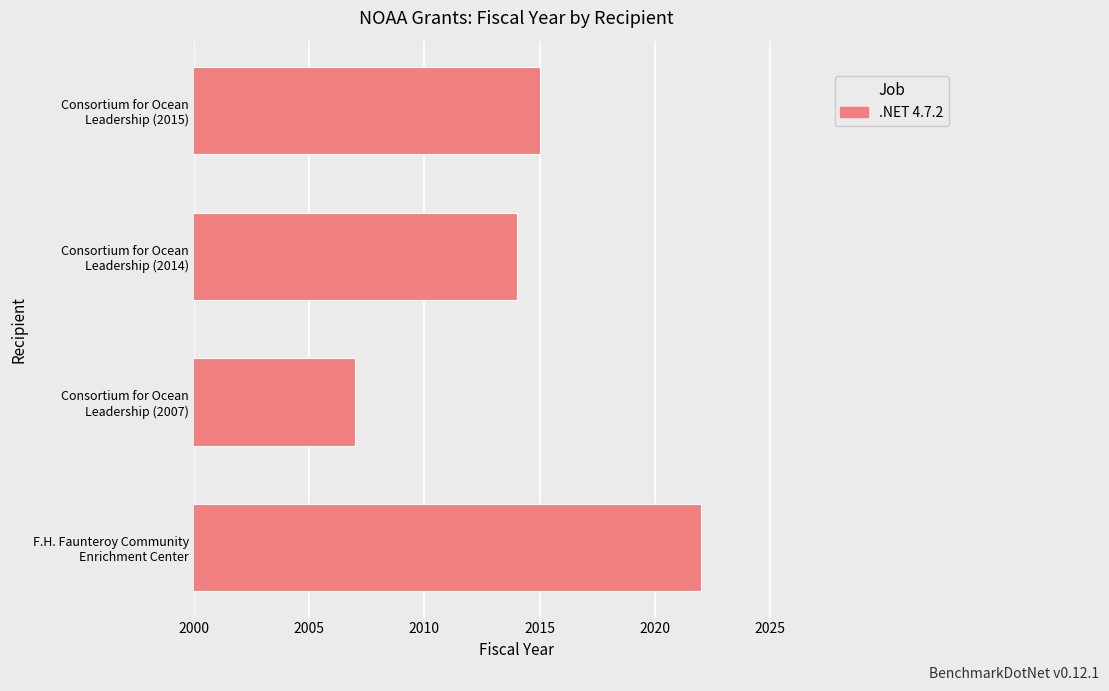

What is the minimum value shown in the chart?

2007